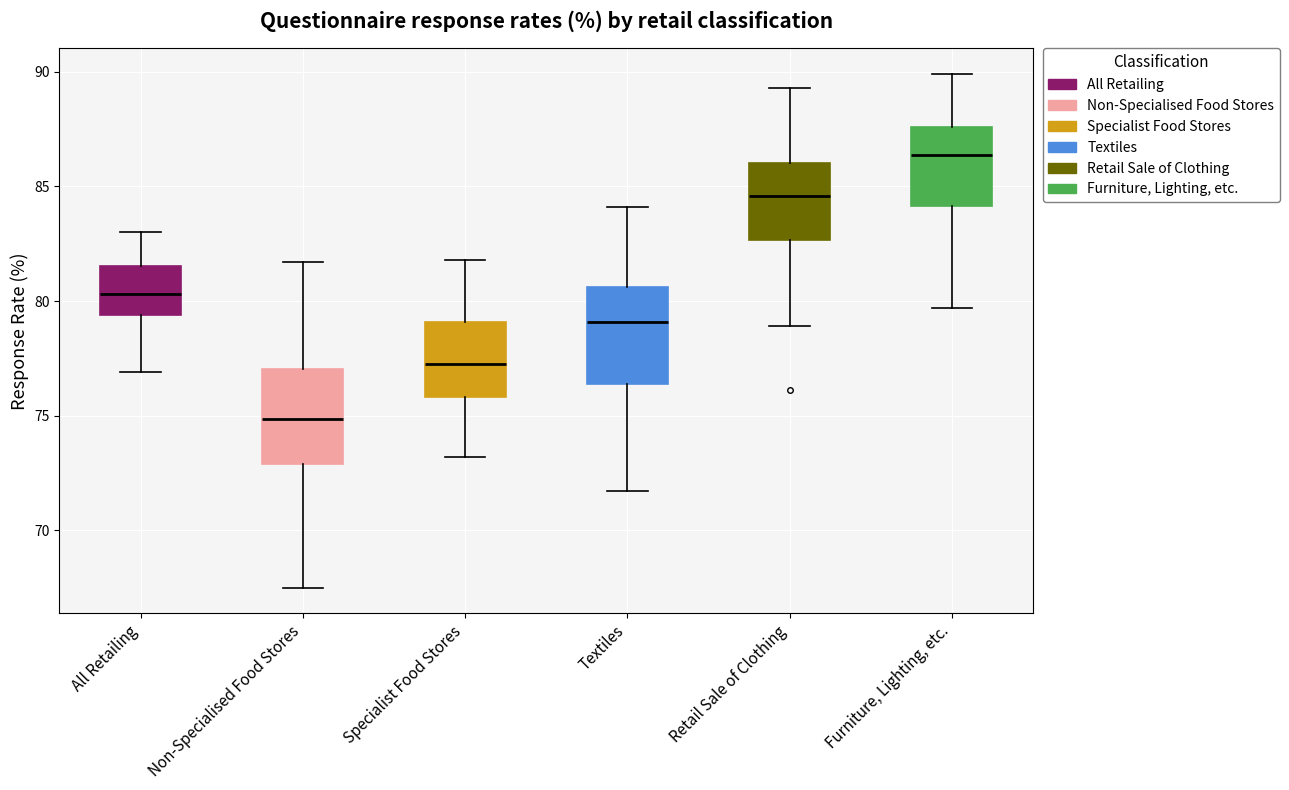

Reading left to right, transcribe this box plot: for each box, give where its median line is, the range the box spans, and where its two whiskers end, as read against the y-axis. The values are not printed on the chart, so give them approximately, as read against the axis.

All Retailing: median 80.5, box 79.5 to 81.5, whiskers 77.0 to 83.0
Non-Specialised Food Stores: median 75.0, box 73.0 to 77.0, whiskers 67.5 to 81.5
Specialist Food Stores: median 77.5, box 76.0 to 79.0, whiskers 73.0 to 82.0
Textiles: median 79.0, box 76.5 to 80.5, whiskers 71.5 to 84.0
Retail Sale of Clothing: median 84.5, box 82.5 to 86.0, whiskers 79.0 to 89.5
Furniture, Lighting, etc.: median 86.5, box 84.0 to 87.5, whiskers 79.5 to 90.0